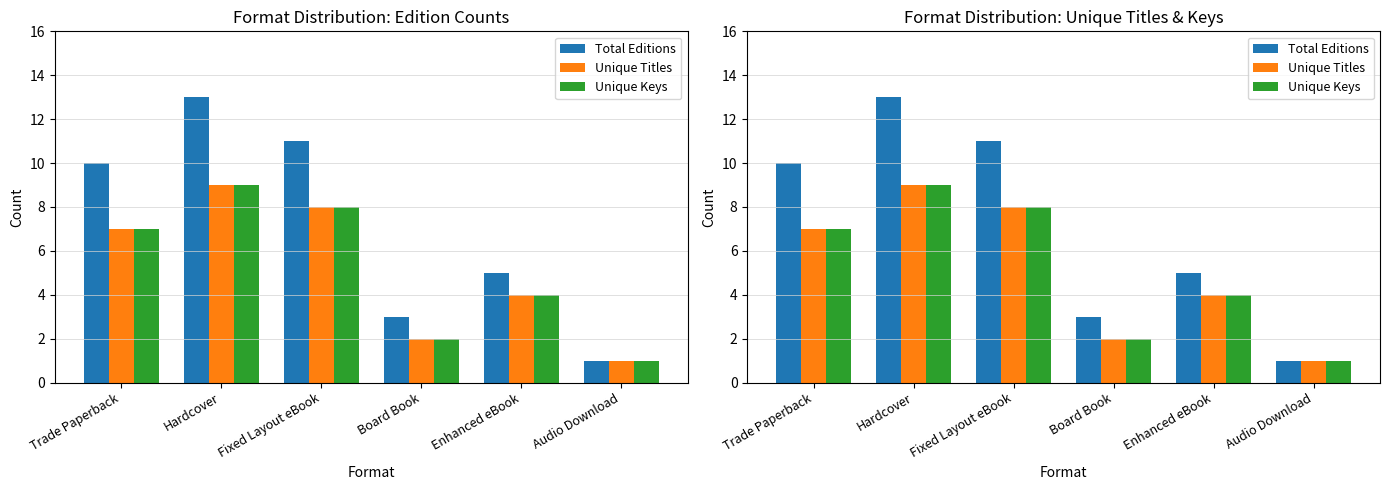

Which series changed the most between Hardcover and Enhanced eBook?

Total Editions